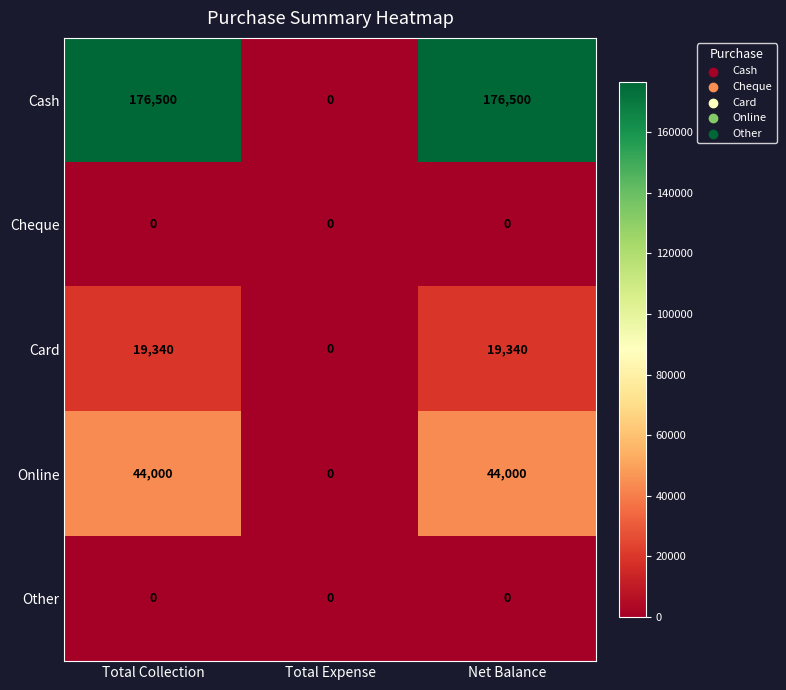

The value of Card at Total Collection is 19340. True or false?

True